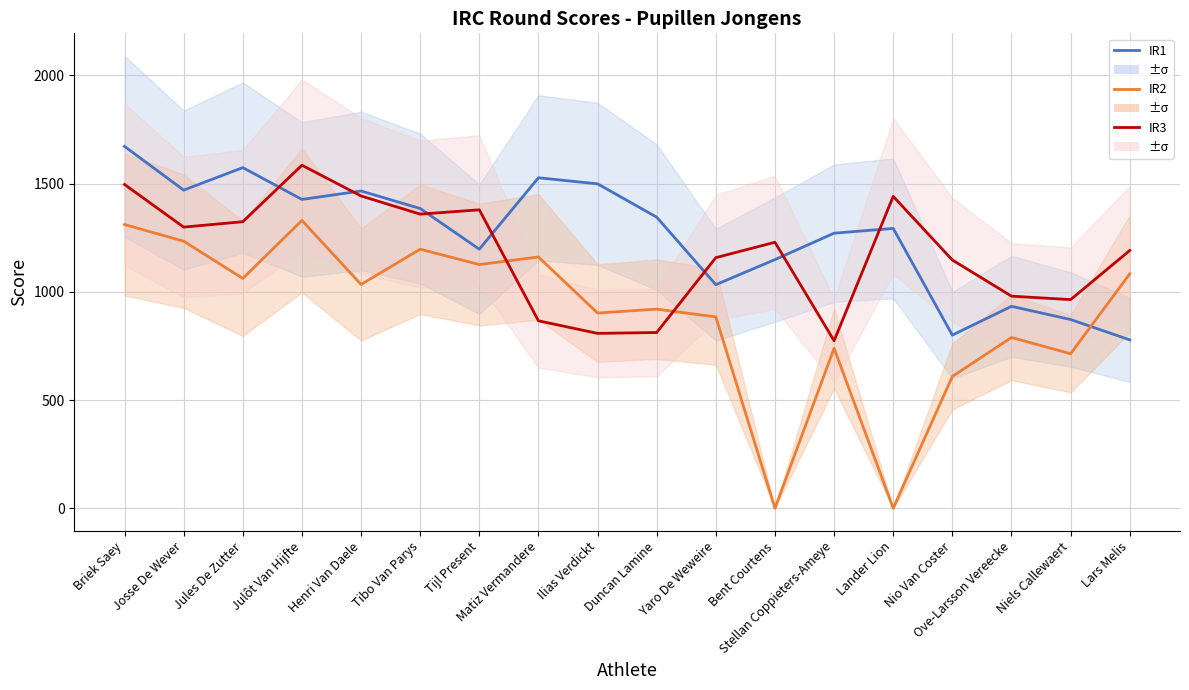

What is the difference between the IR3 values at Henri Van Daele and Julôt Van Hijfte?

142